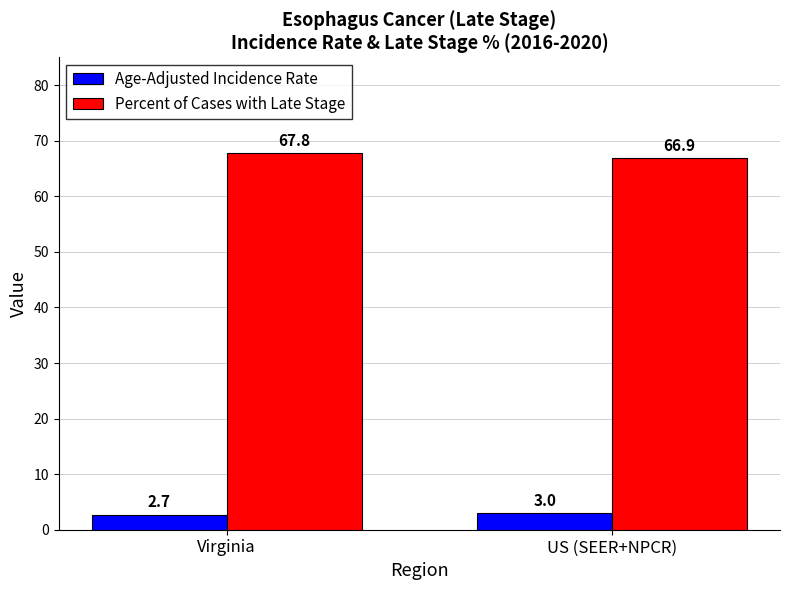

Which series has the largest total across all categories?

Percent of Cases with Late Stage